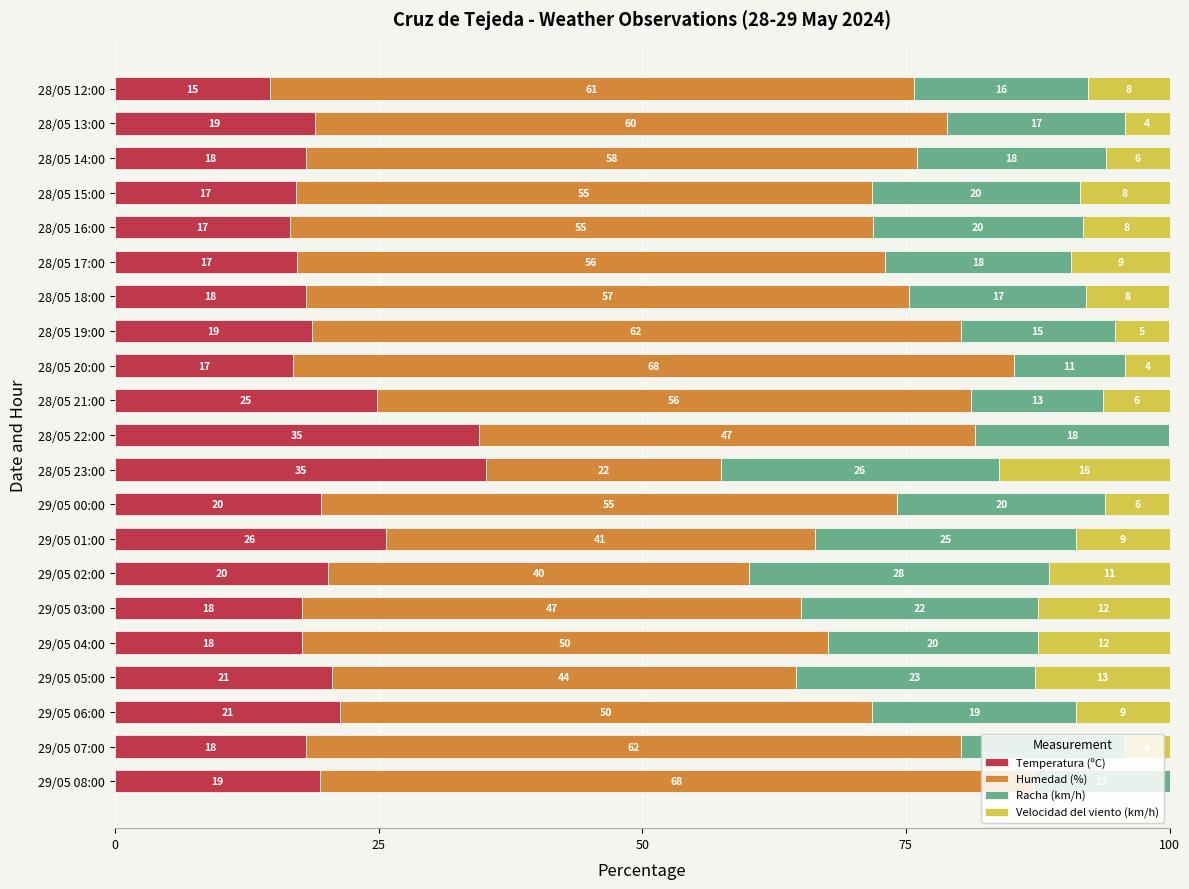

What is the total value across all series at 28/05 17:00?

100.0